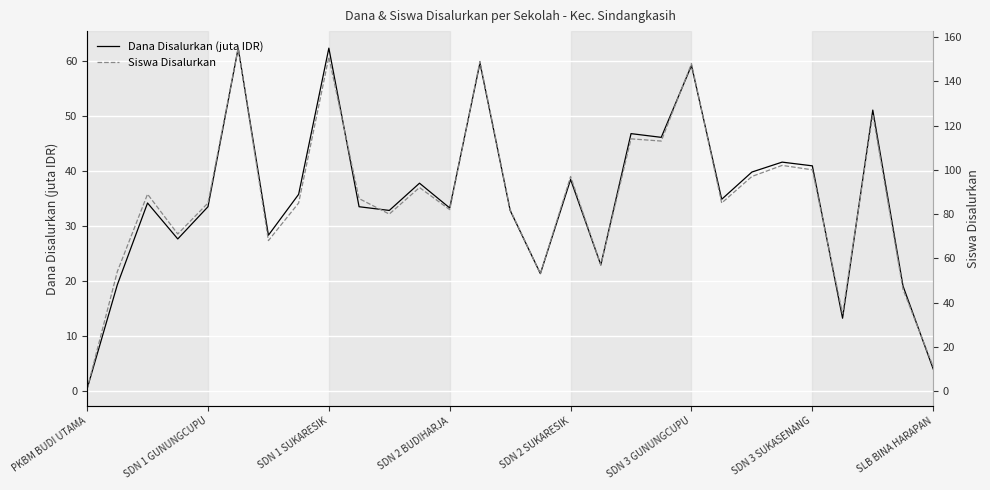

Is the value of Siswa Disalurkan at 15 greater than the value of Dana Disalurkan (juta IDR) at 13?

No